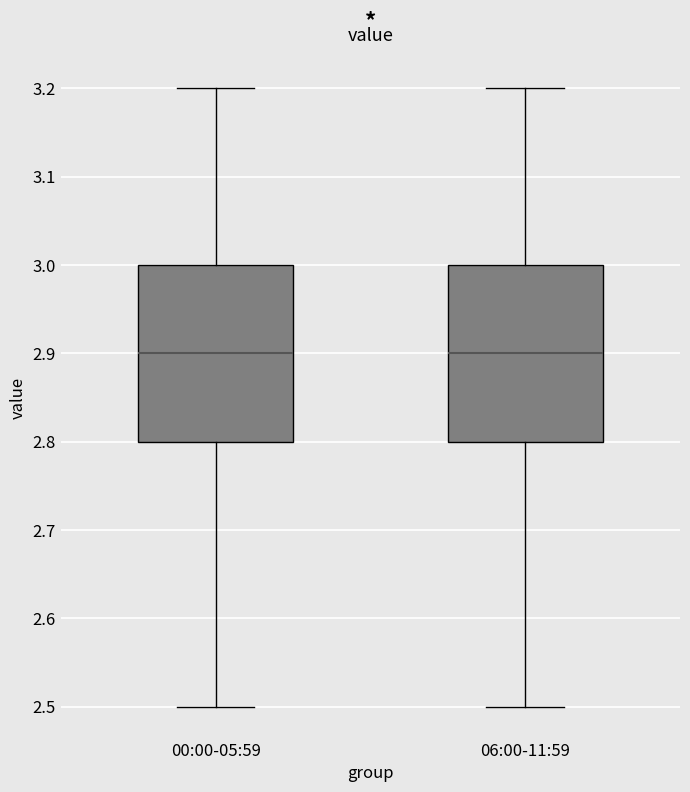

Reading left to right, read every box against the y-axis: the position of its median line, the range the box covers, and the ends of its whiskers. The values are not printed on the chart, so give them approximately, as read against the axis.

00:00-05:59: median 2.9, box 2.8 to 3.0, whiskers 2.5 to 3.2
06:00-11:59: median 2.9, box 2.8 to 3.0, whiskers 2.5 to 3.2